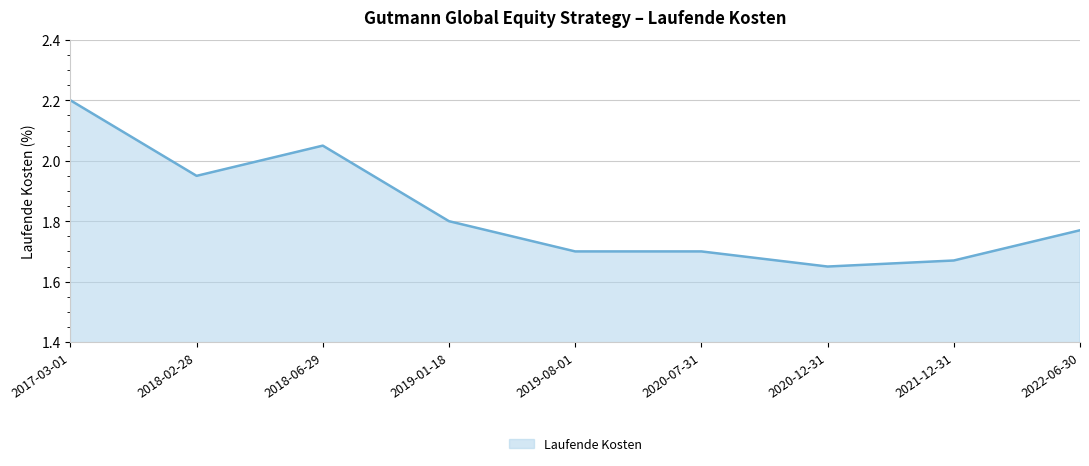

What position from the left is 2019-01-18?

4